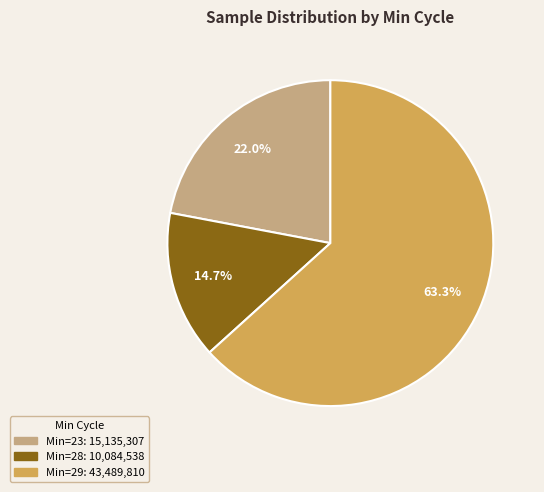

Is there any slice that represents more than half of the pie?

Yes